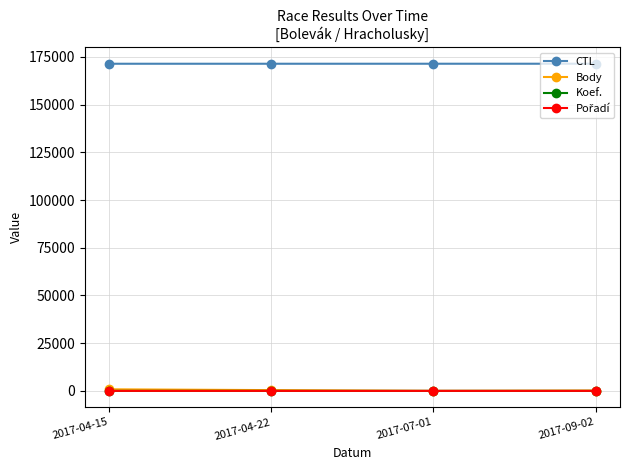

True or false: CTL and Body intersect in this chart.

False